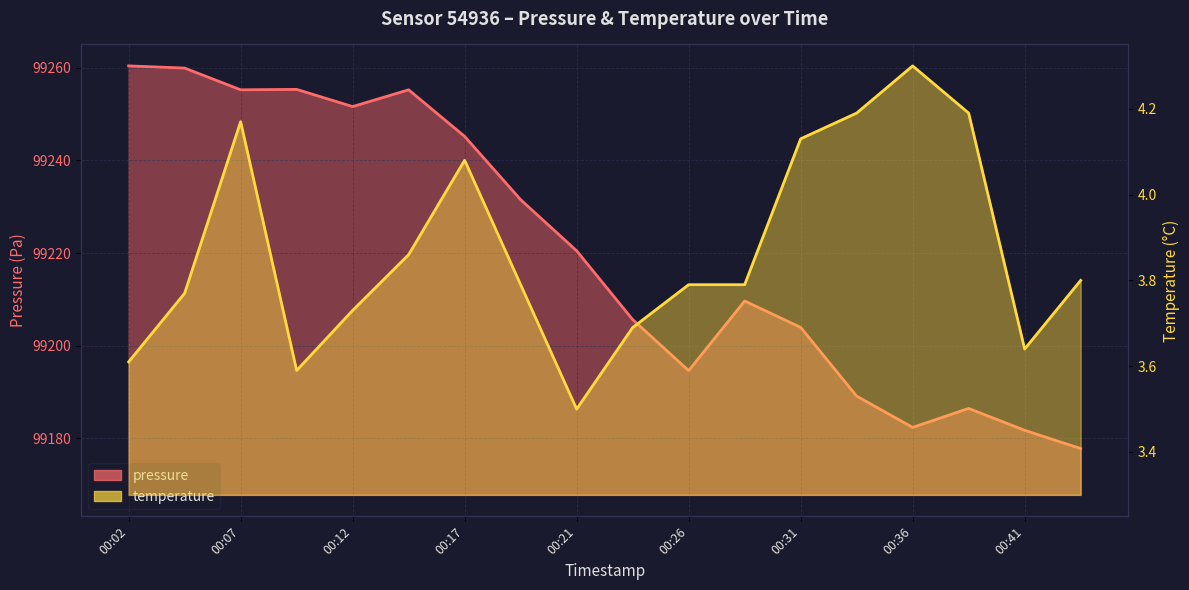

Reading left to right, what are all the values shown in this chart?

pressure: 99260.4	99259.9	99255.2	99255.3	99251.6	99255.2	99245.2	99231.5	99220.5	99205.7	99194.6	99209.7	99204.0	99189.1	99182.4	99186.5	99181.8	99177.8
temperature: 3.6	3.8	4.2	3.6	3.7	3.9	4.1	3.8	3.5	3.7	3.8	3.8	4.1	4.2	4.3	4.2	3.6	3.8